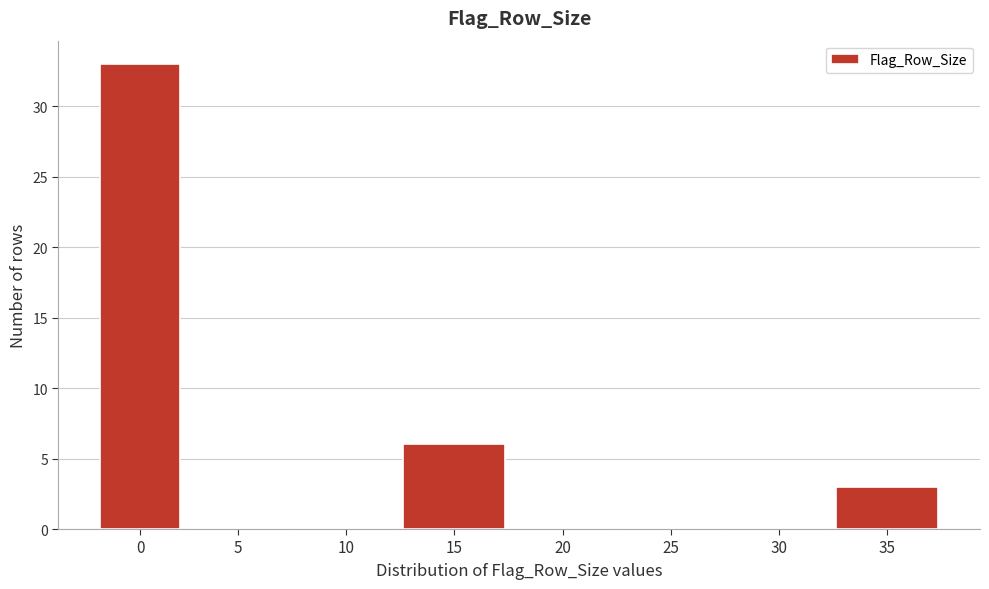

Reading left to right, what are all the values shown in this chart?

0=33	5=0	10=0	15=6	20=0	25=0	30=0	35=3